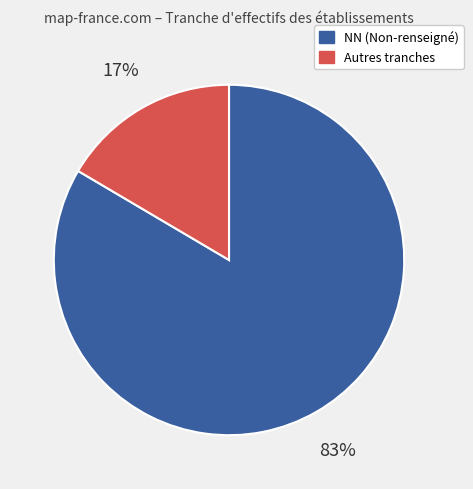

Is there a majority slice in this chart?

Yes